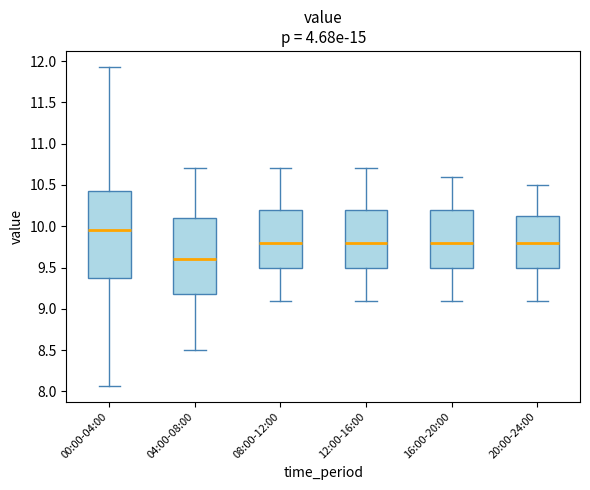

Which box's median line is the highest?

00:00-04:00